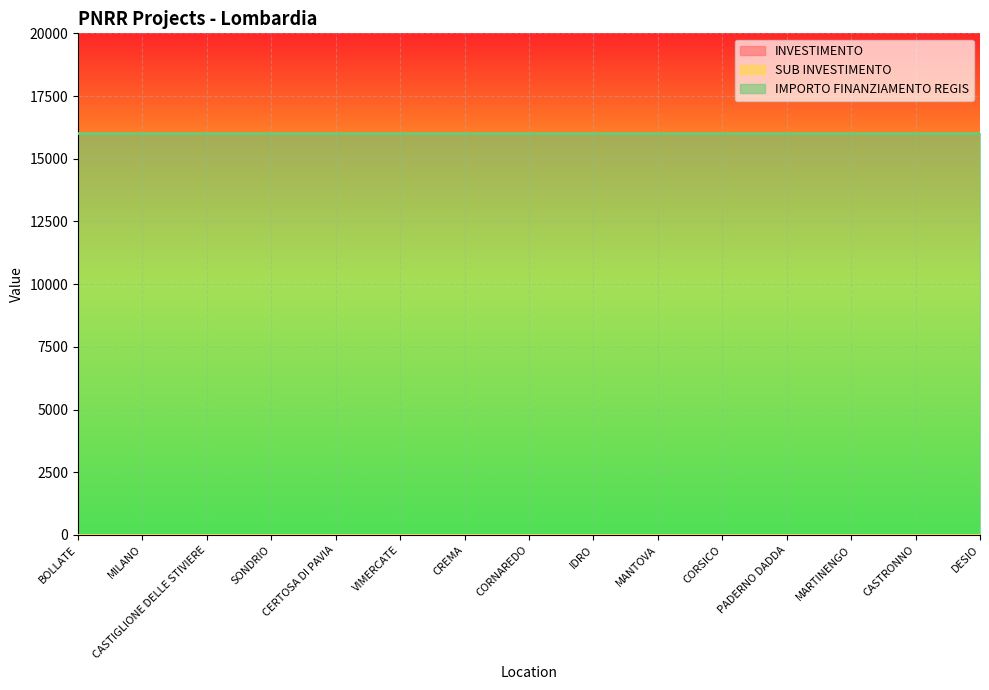

Is the value of INVESTIMENTO at BOLLATE greater than the value of SUB INVESTIMENTO at IDRO?

No